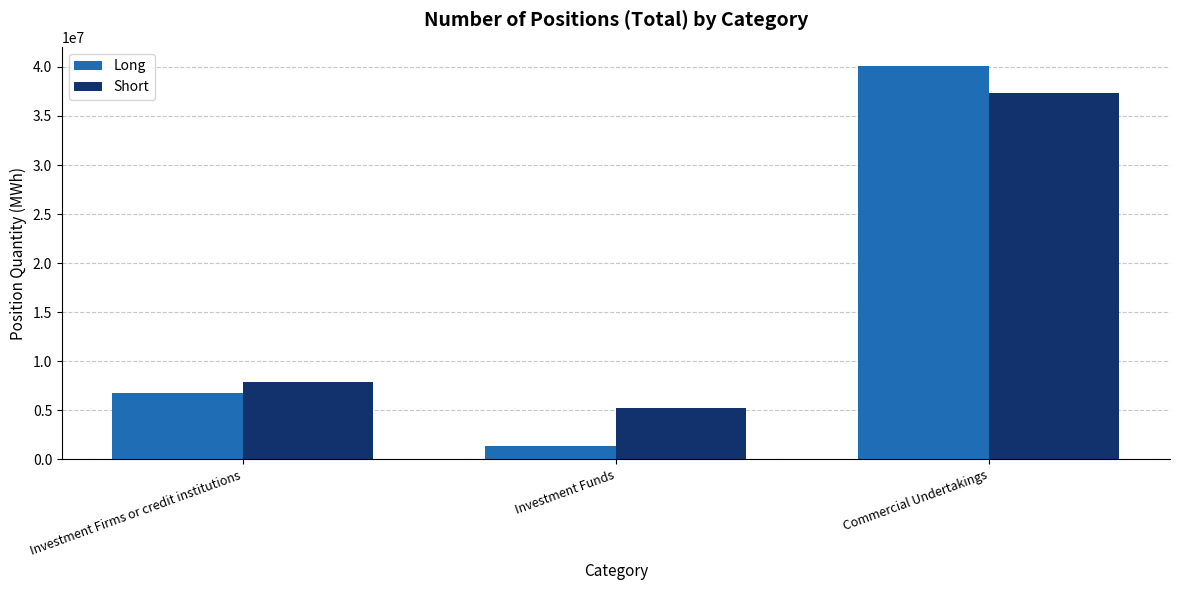

What are all the series names shown in the legend?

Long, Short